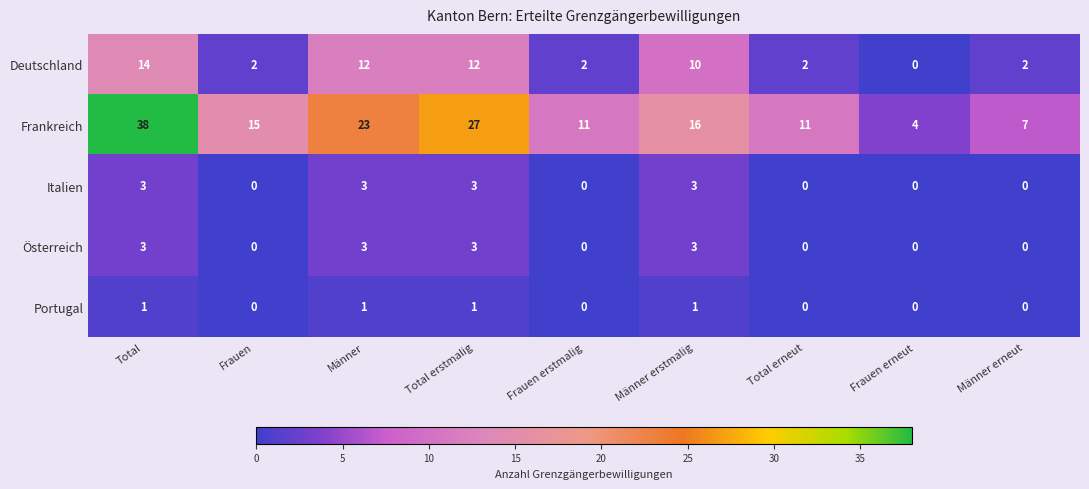

The Deutschland series shows 17 at Männer. True or false?

False